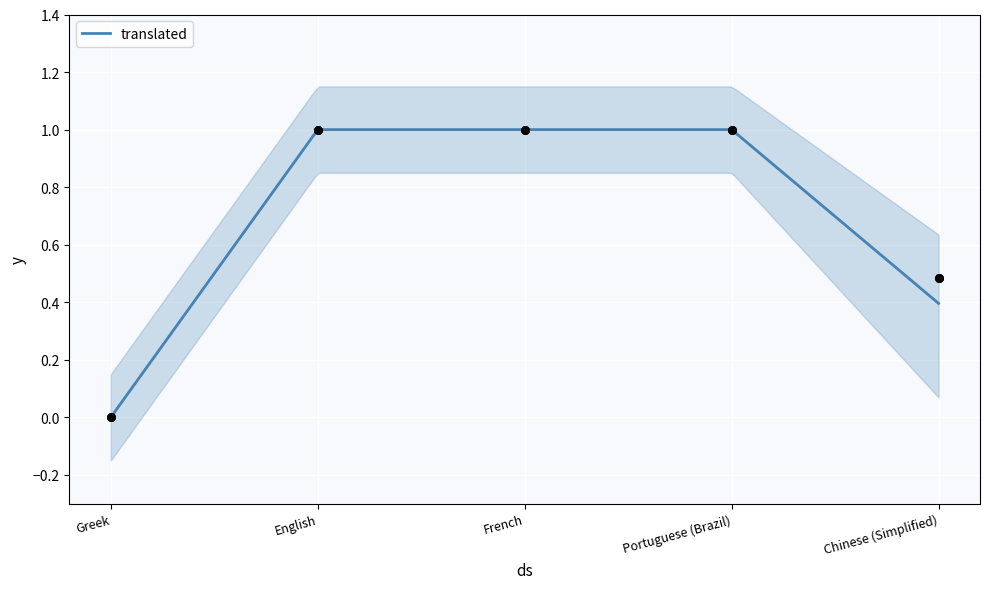

At how many categories does at least one series exceed 0?

4